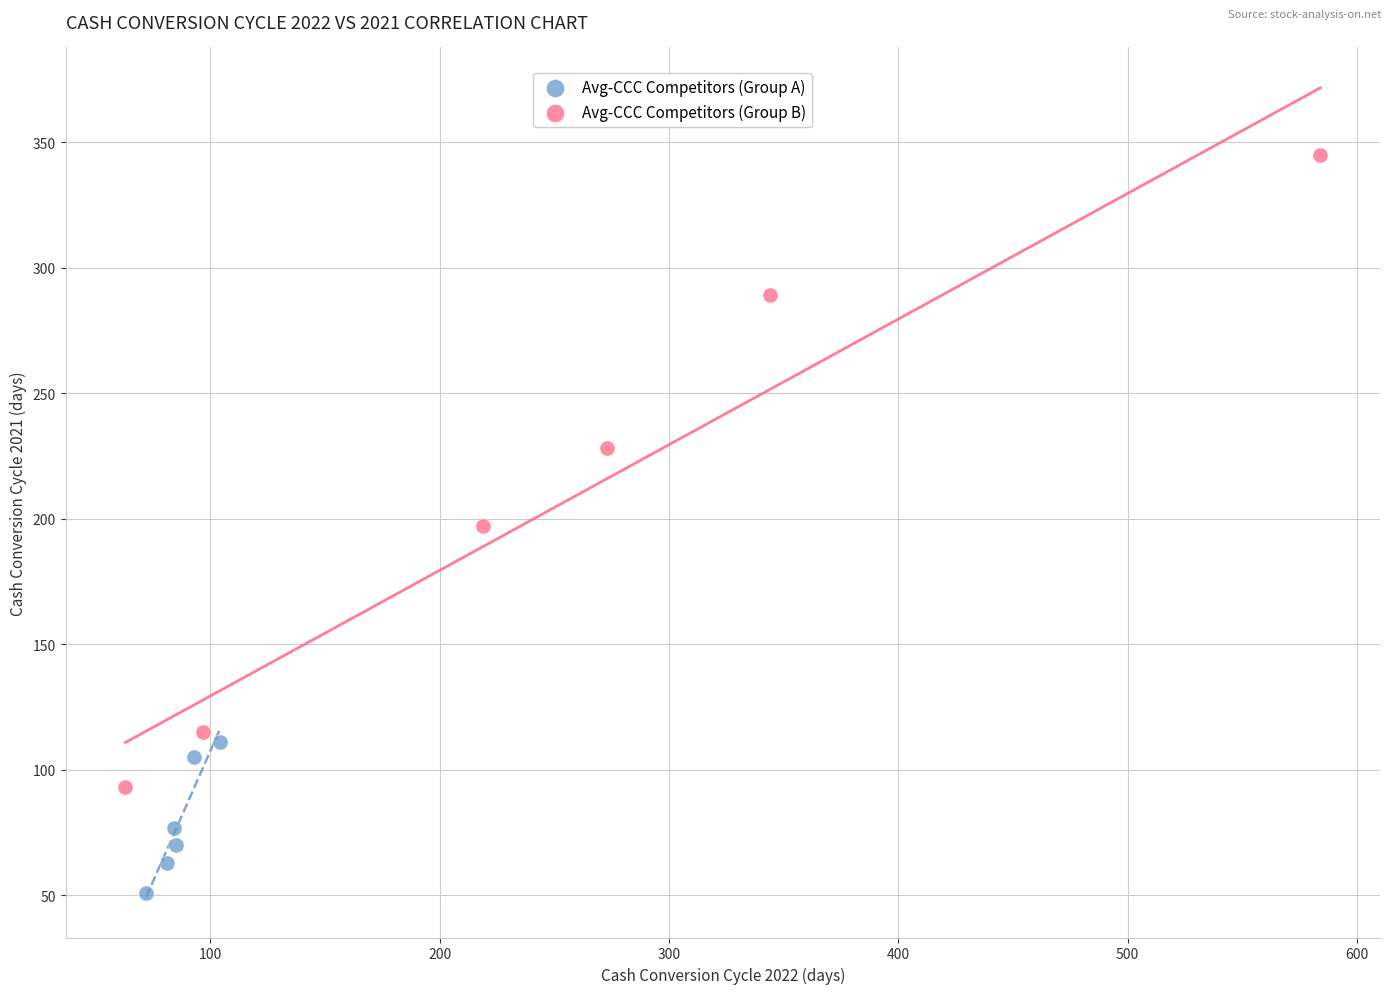

Which series reaches the maximum Y coordinate?

Avg-CCC Competitors (Group B)